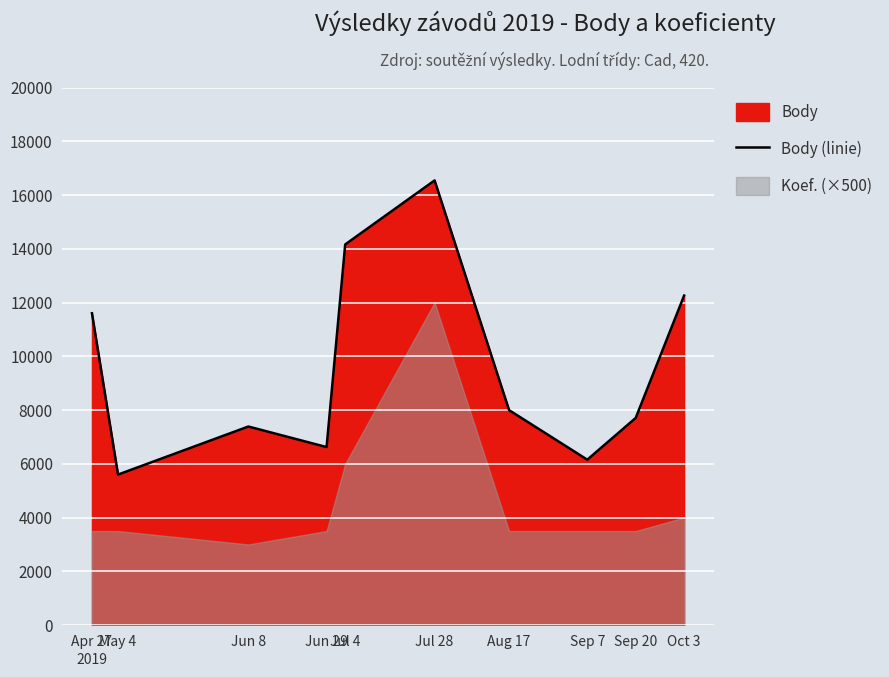

Where is the data nearest to the value 11071?

Apr 27